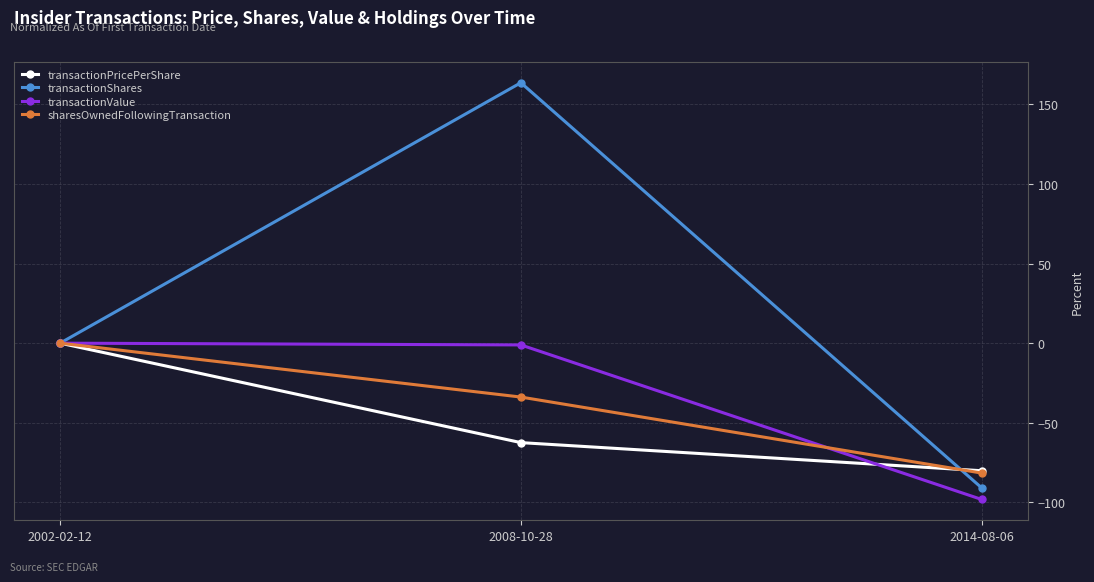

What is the label of the 2nd point from the left?

2008-10-28